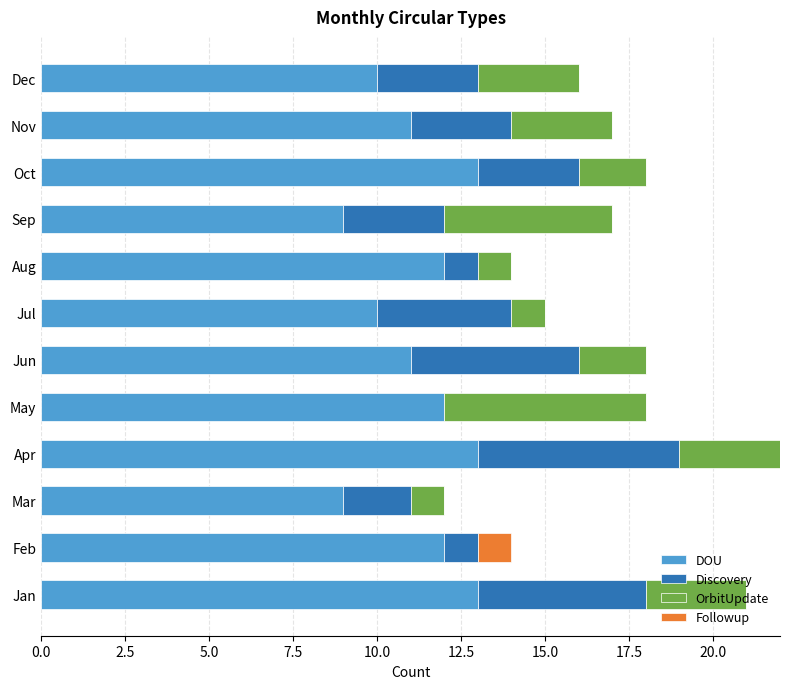

The value of DOU at May is 17. True or false?

False